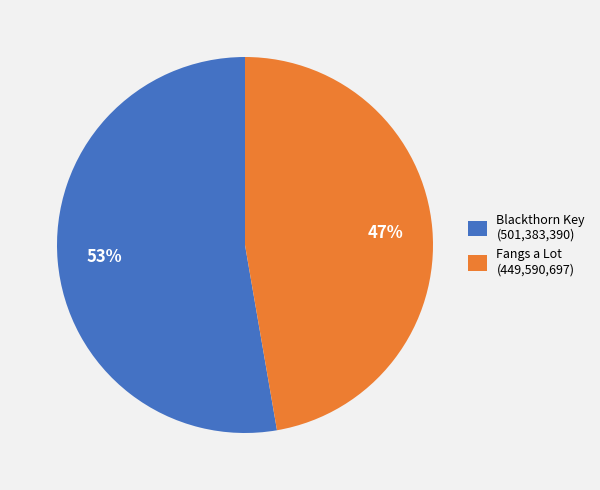

True or false: Fangs a Lot (449,590,697) accounts for 39% of the total.

False